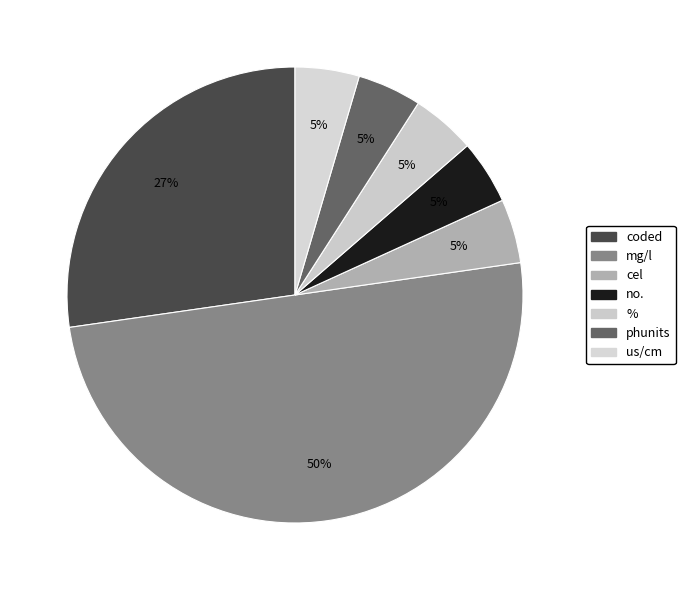

Is there a majority slice in this chart?

No